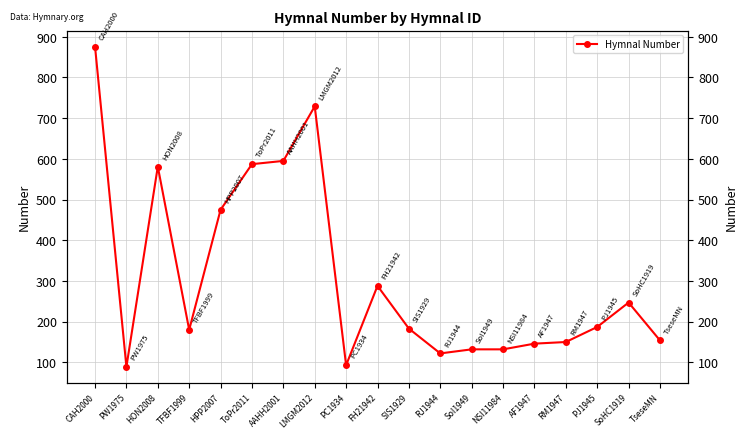

True or false: the data shows 132 at NSI11984.

True